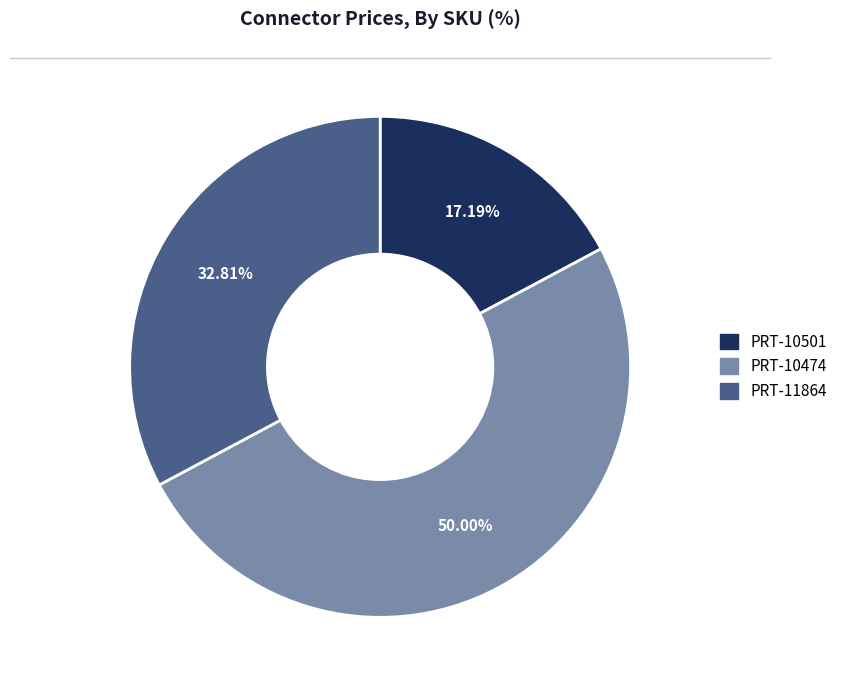

To the nearest percent, what is the average slice percentage?

33%